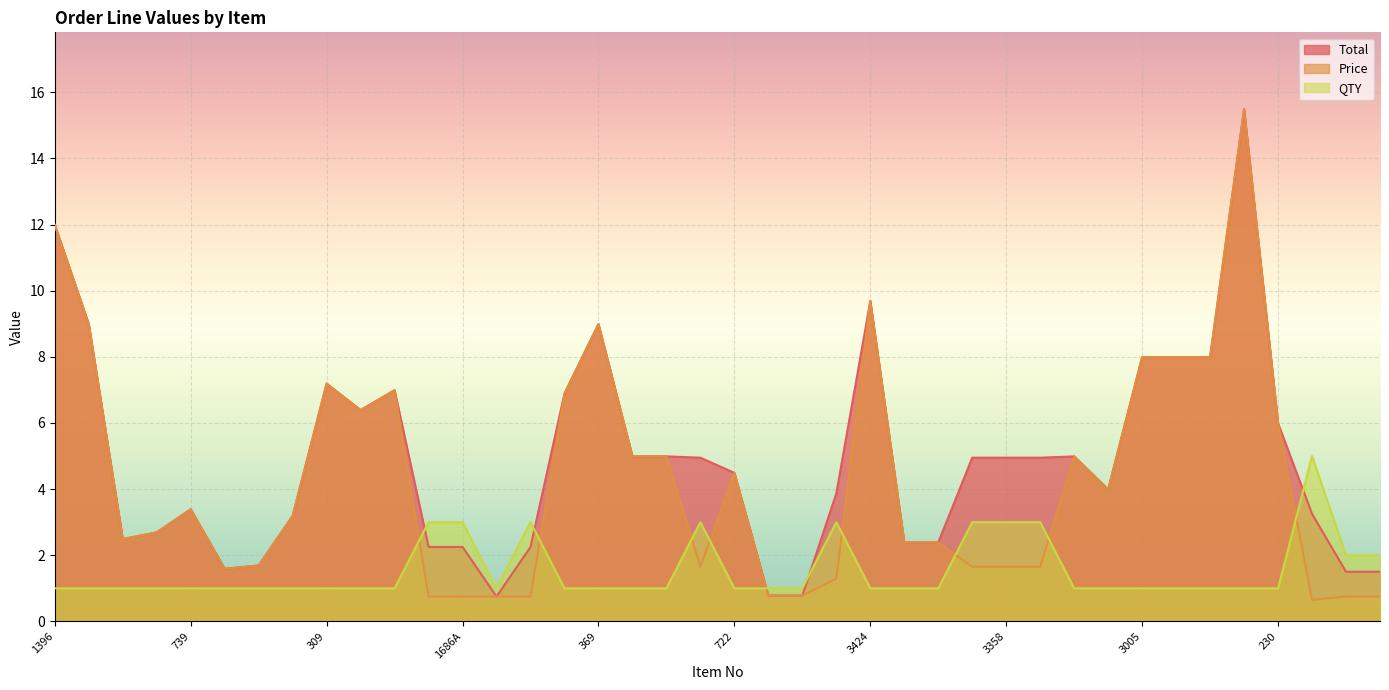

What is the label of the 1st point from the right?

1097